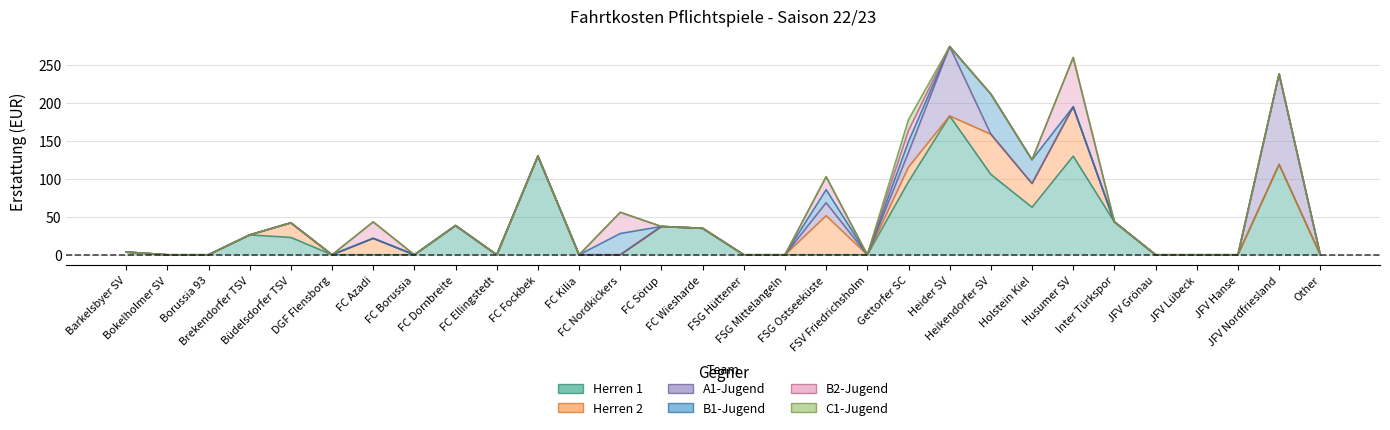

True or false: B1-Jugend and Herren 2 intersect in this chart.

False